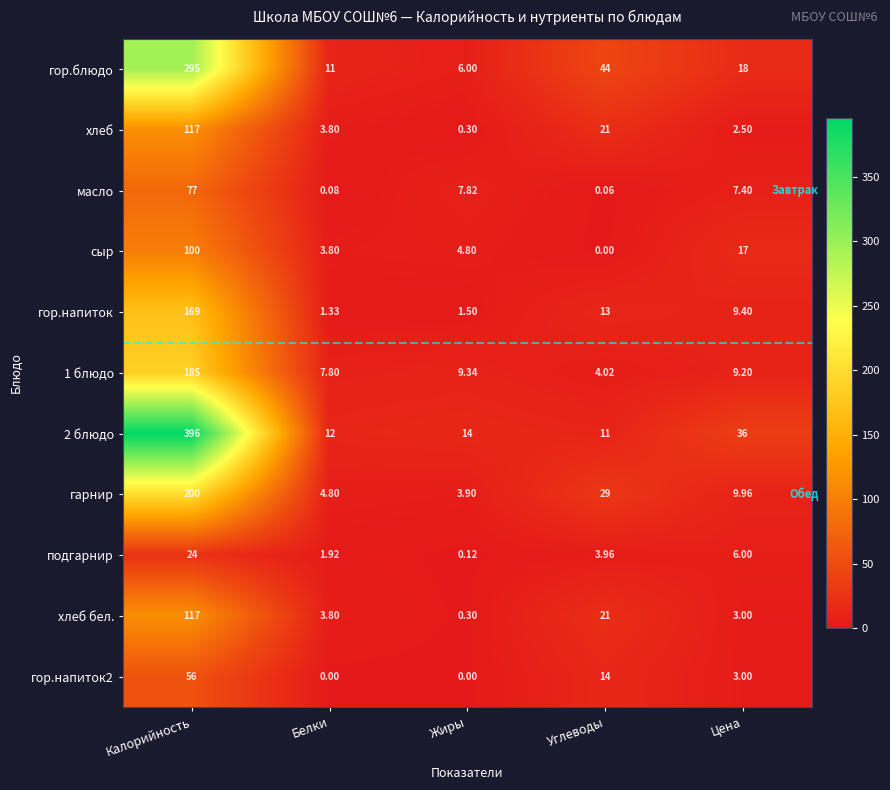

List the labels in order of масло value, smallest first.

Углеводы, Белки, Цена, Жиры, Калорийность